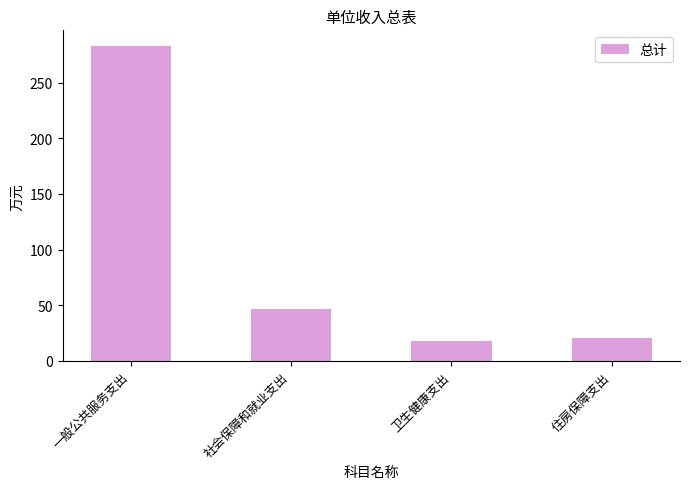

Which has a higher value, 社会保障和就业支出 or 卫生健康支出?

社会保障和就业支出